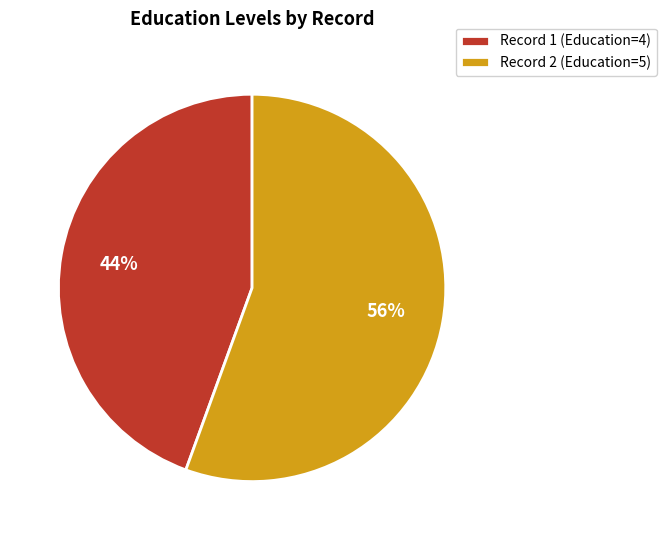

To the nearest percent, what is the combined percentage of Record 2 (Education=5) and Record 1 (Education=4)?

100%